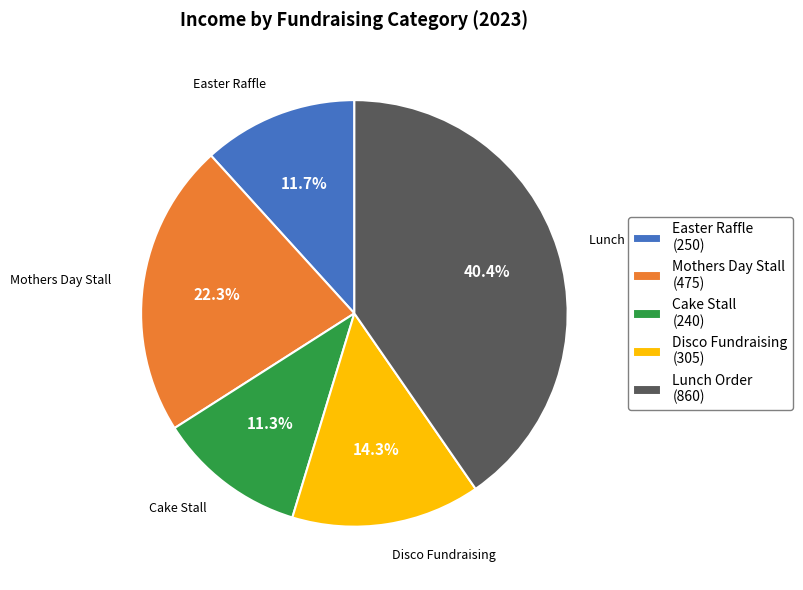

The Lunch Order slice represents 30% of the pie. True or false?

False